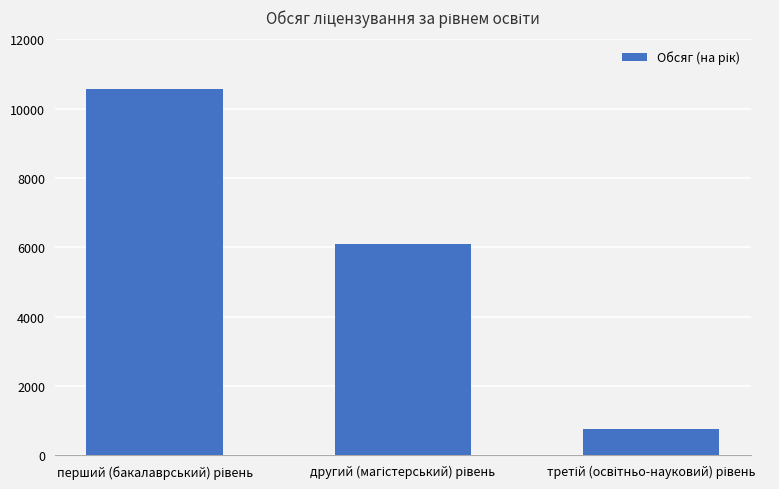

What is the difference between the maximum and second lowest values?

4467